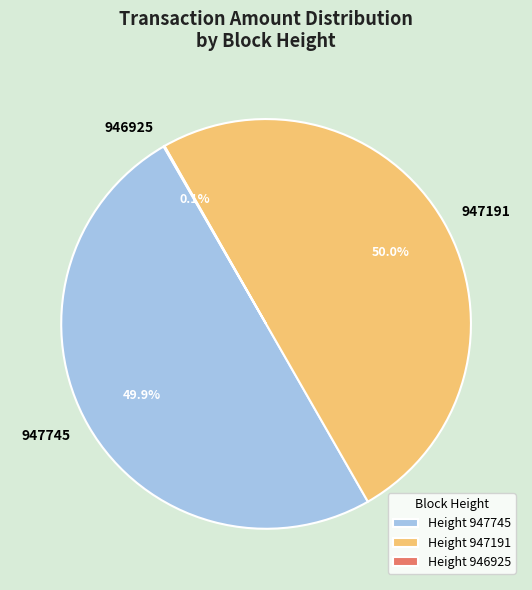

What portion of the pie excludes 947191?

50.0%